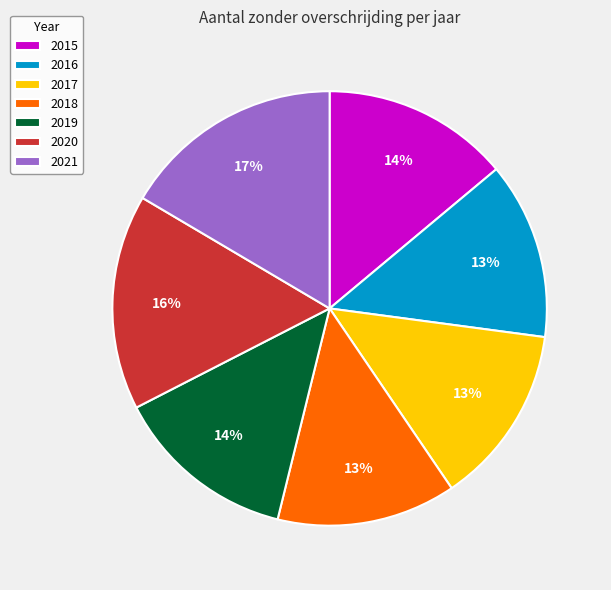

True or false: 2019 accounts for 14% of the total.

True